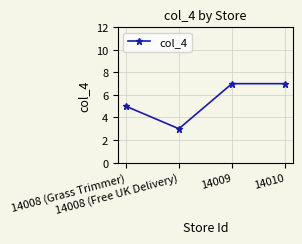

What is the label of the 3rd point from the right?

14008 (Free UK Delivery)